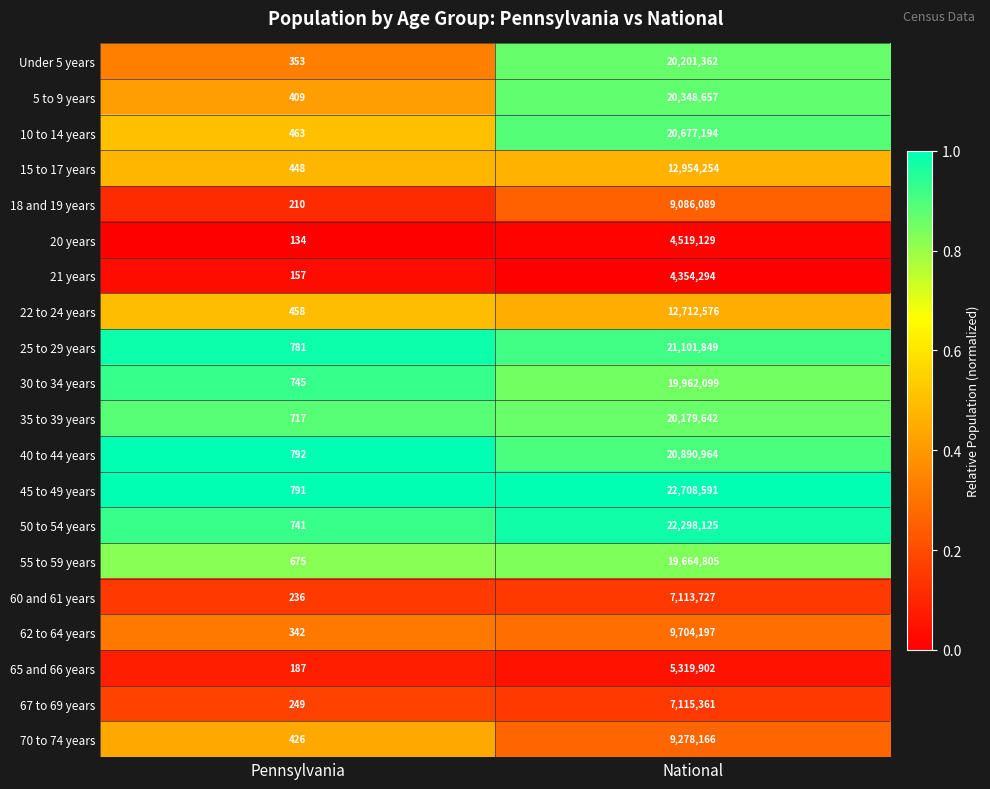

True or false: 20 years has a value of 190 at Pennsylvania.

False